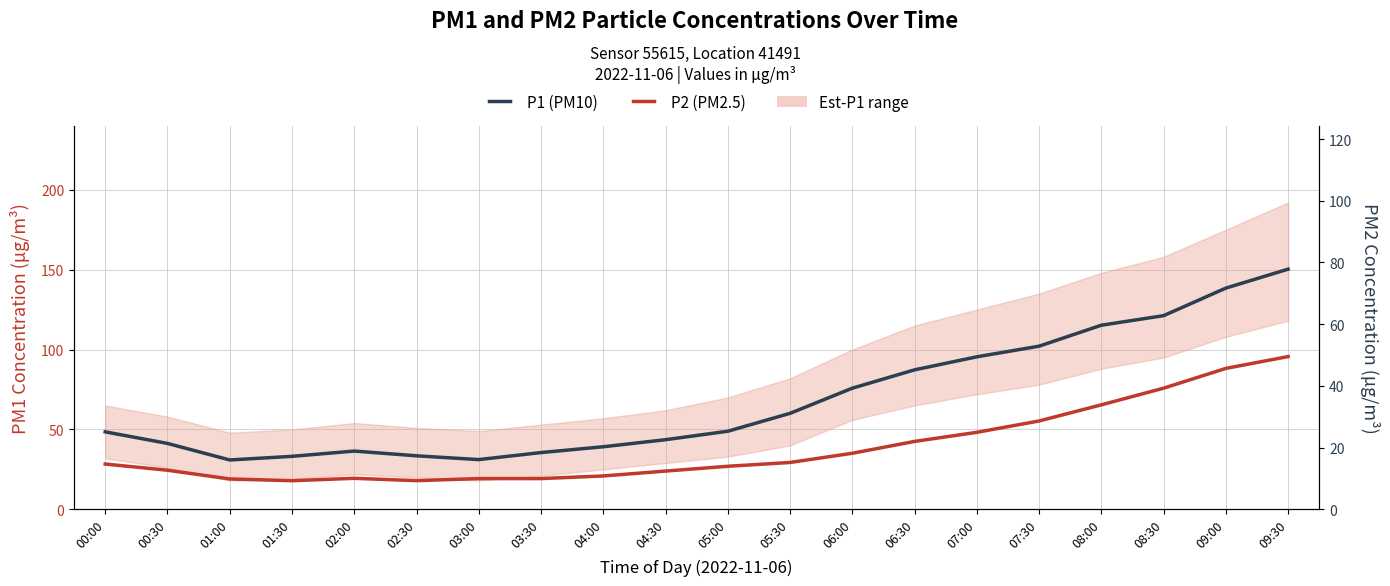

How many lines are shown in the chart?

2